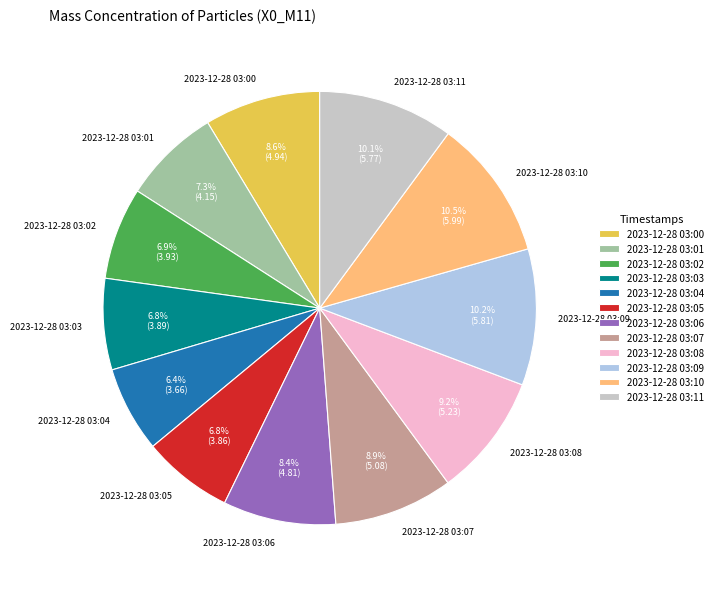

Does 2023-12-28 03:11 account for over 50% of the chart?

No